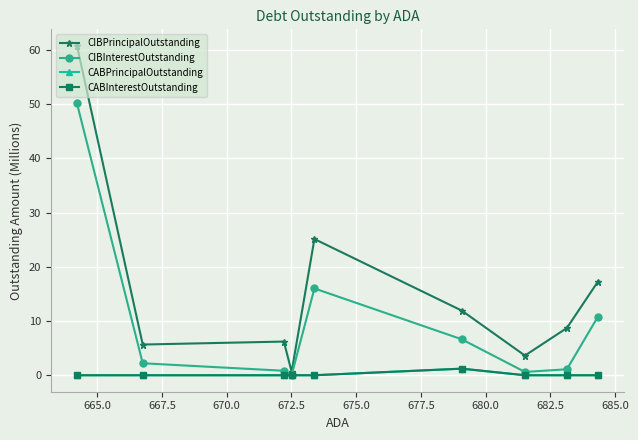

Which series has the widest spread of values?

CIBPrincipalOutstanding